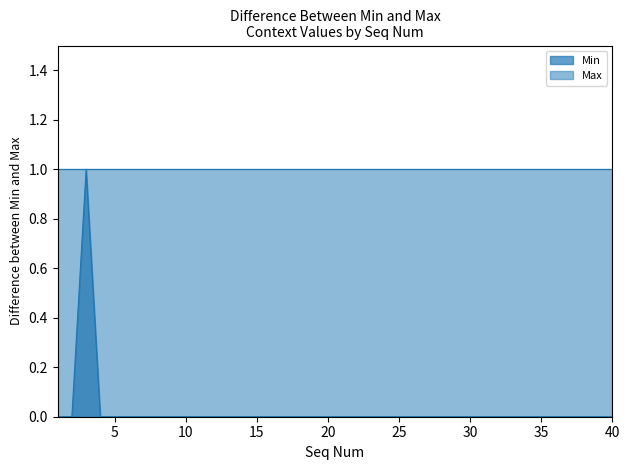

How many points are higher than both their immediate neighbors (excluding endpoints)?

1